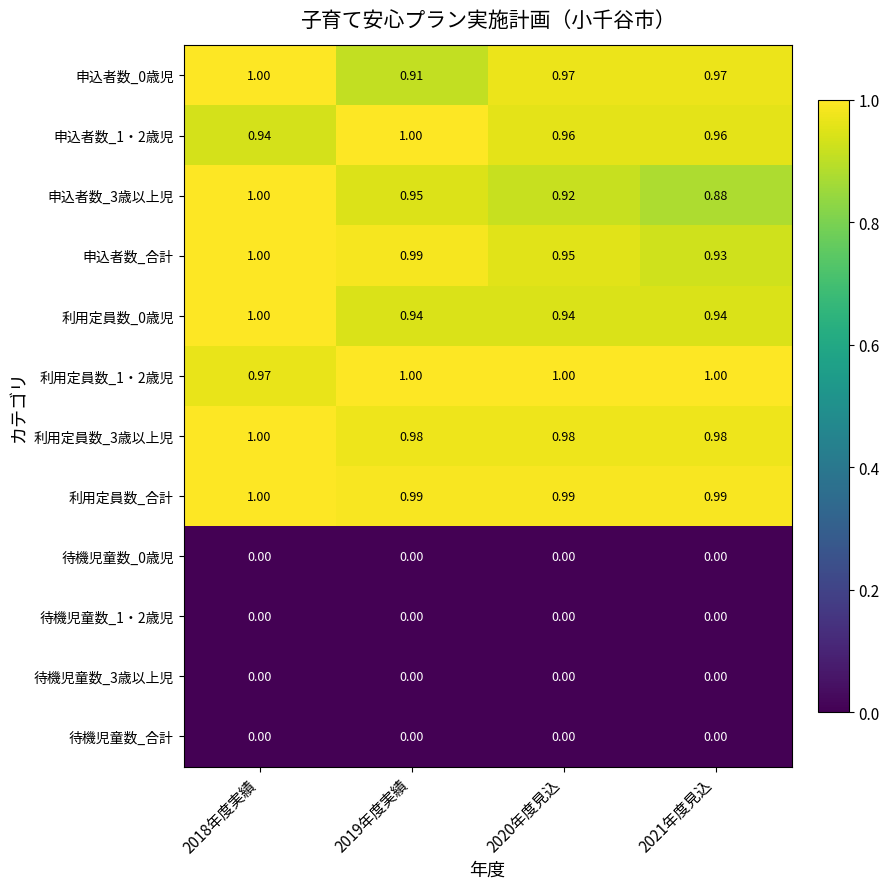

Is the value of 申込者数_1・2歳児 at 2020年度見込 greater than the value of 待機児童数_0歳児 at 2020年度見込?

Yes